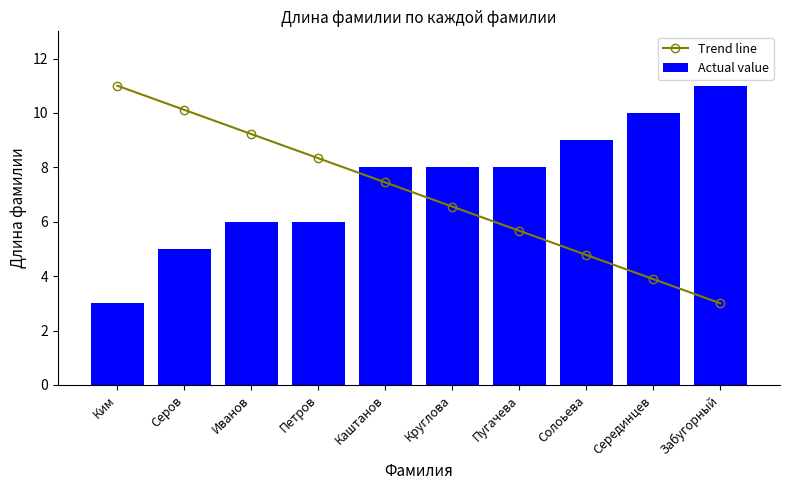

List the series in order of their peak value, highest first.

Trend line, Actual value